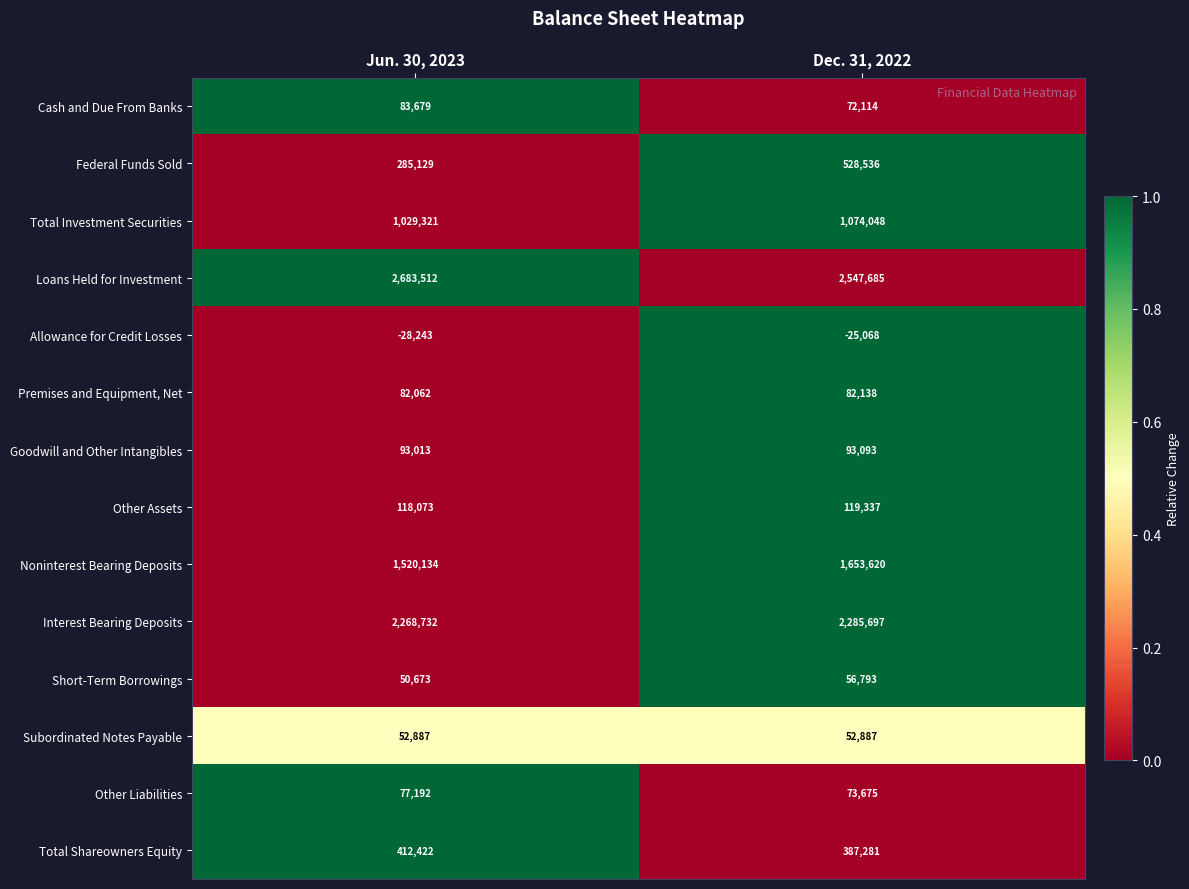

Which label corresponds to the smallest value in the chart?

Jun. 30, 2023